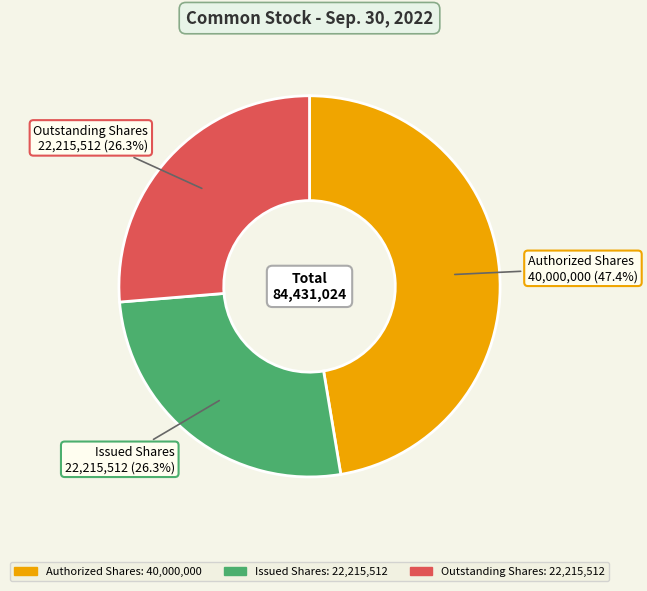

How many segments does this pie chart have?

3